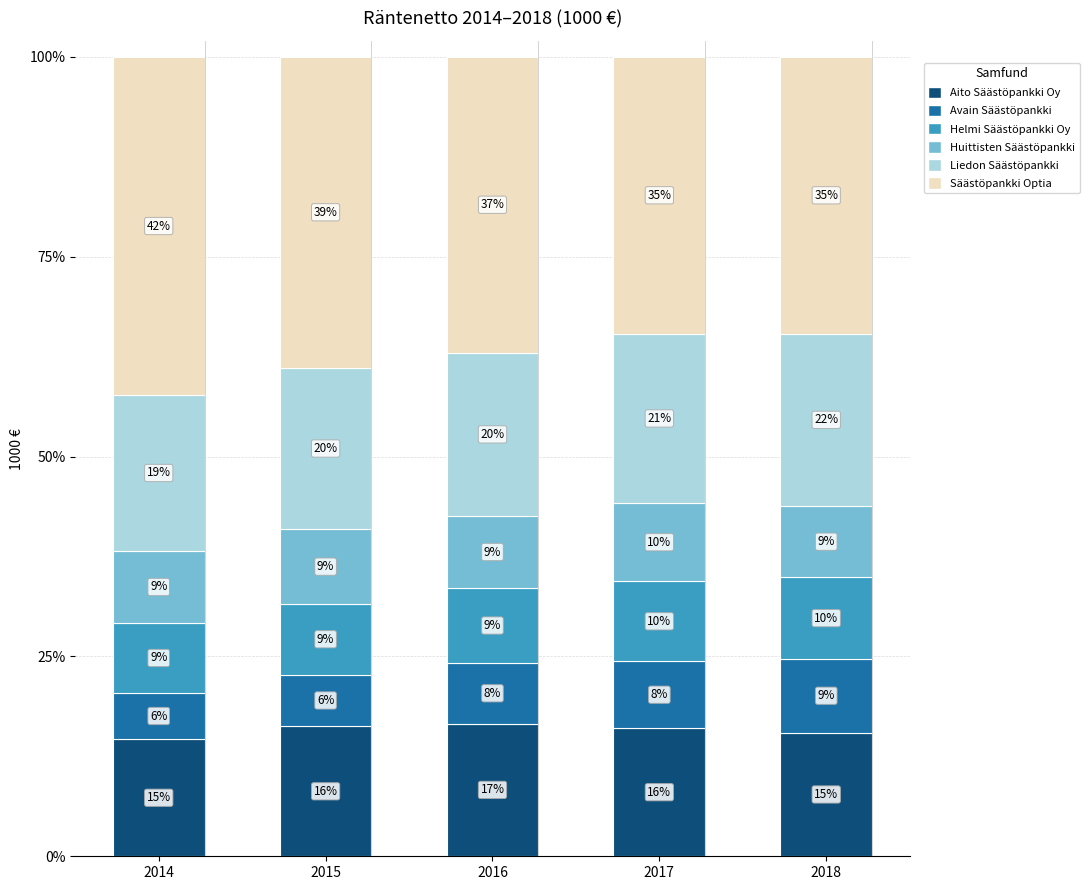

What are all the series names shown in the legend?

Aito Säästöpankki Oy, Avain Säästöpankki, Helmi Säästöpankki Oy, Huittisten Säästöpankki, Liedon Säästöpankki, Säästöpankki Optia